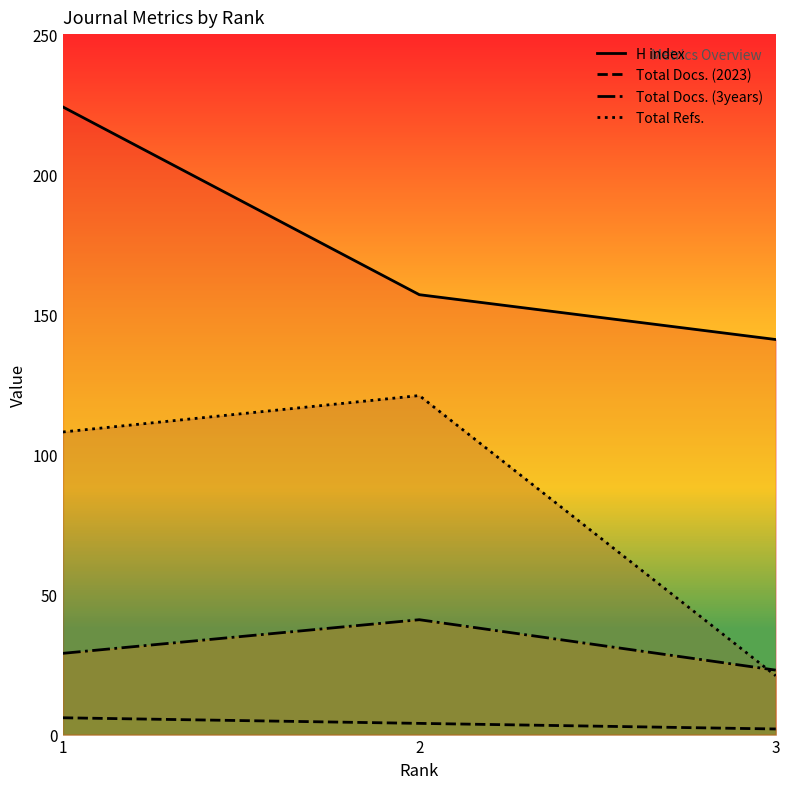

What are all the series names shown in the legend?

H index, Total Docs. (2023), Total Docs. (3years), Total Refs.